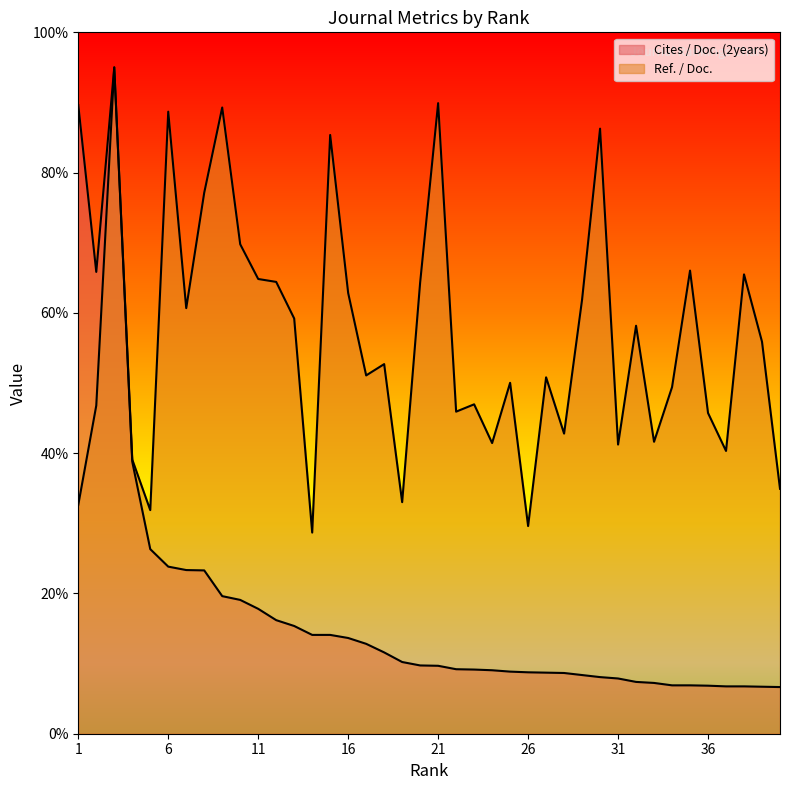

The Ref. / Doc. series shows 86.3 at 30. True or false?

True